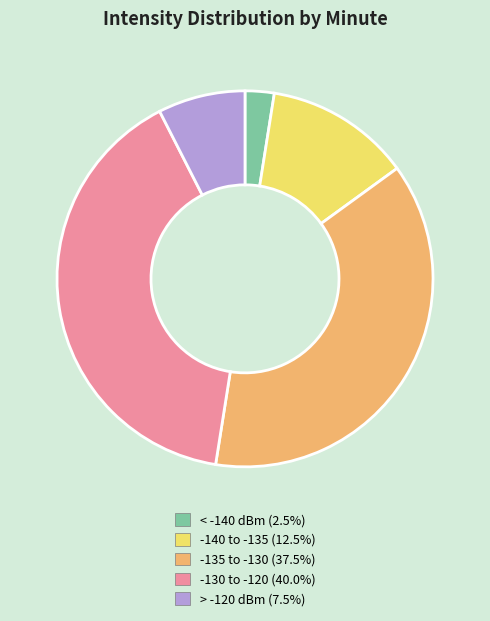

Is there a majority slice in this chart?

No